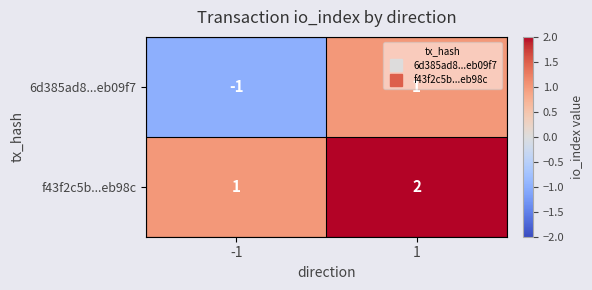

The f43f2c5b...eb98c series shows 1 at 1. True or false?

False